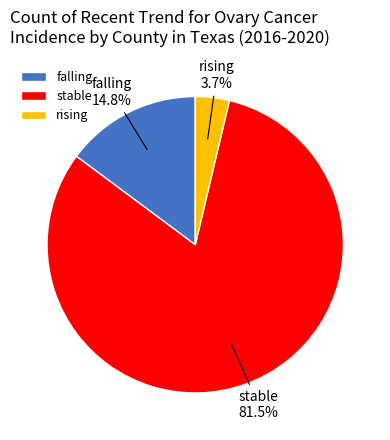

Count the number of slices in the pie.

3